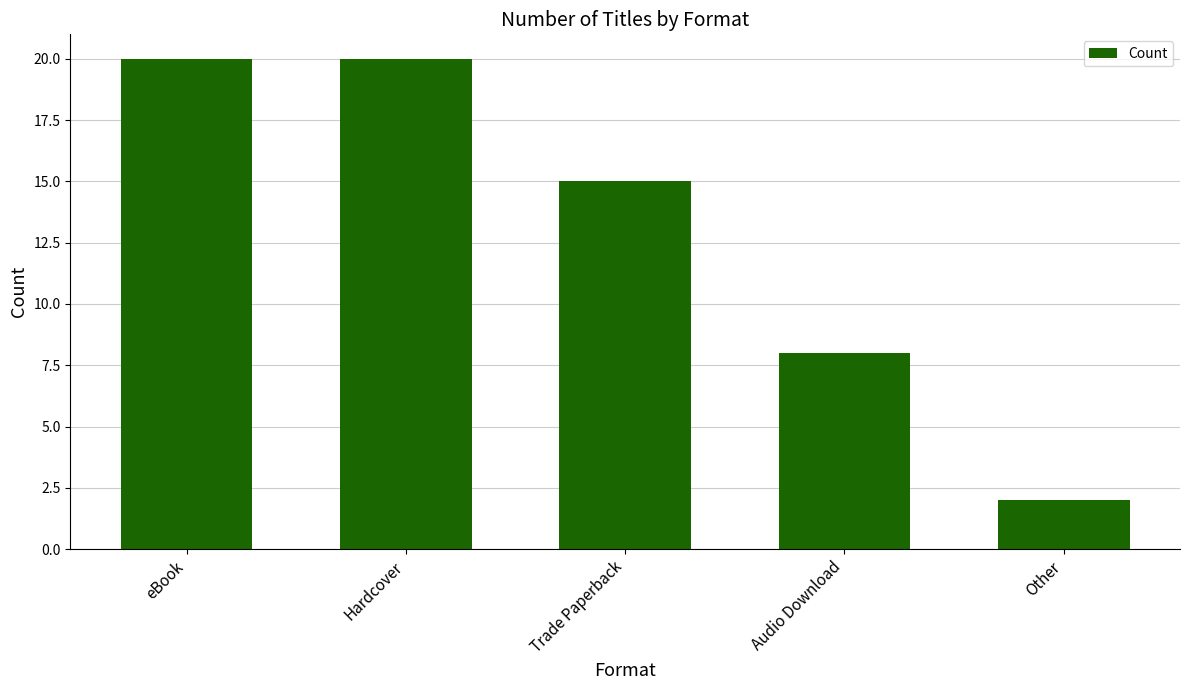

Where is the data nearest to the value 11?

Audio Download